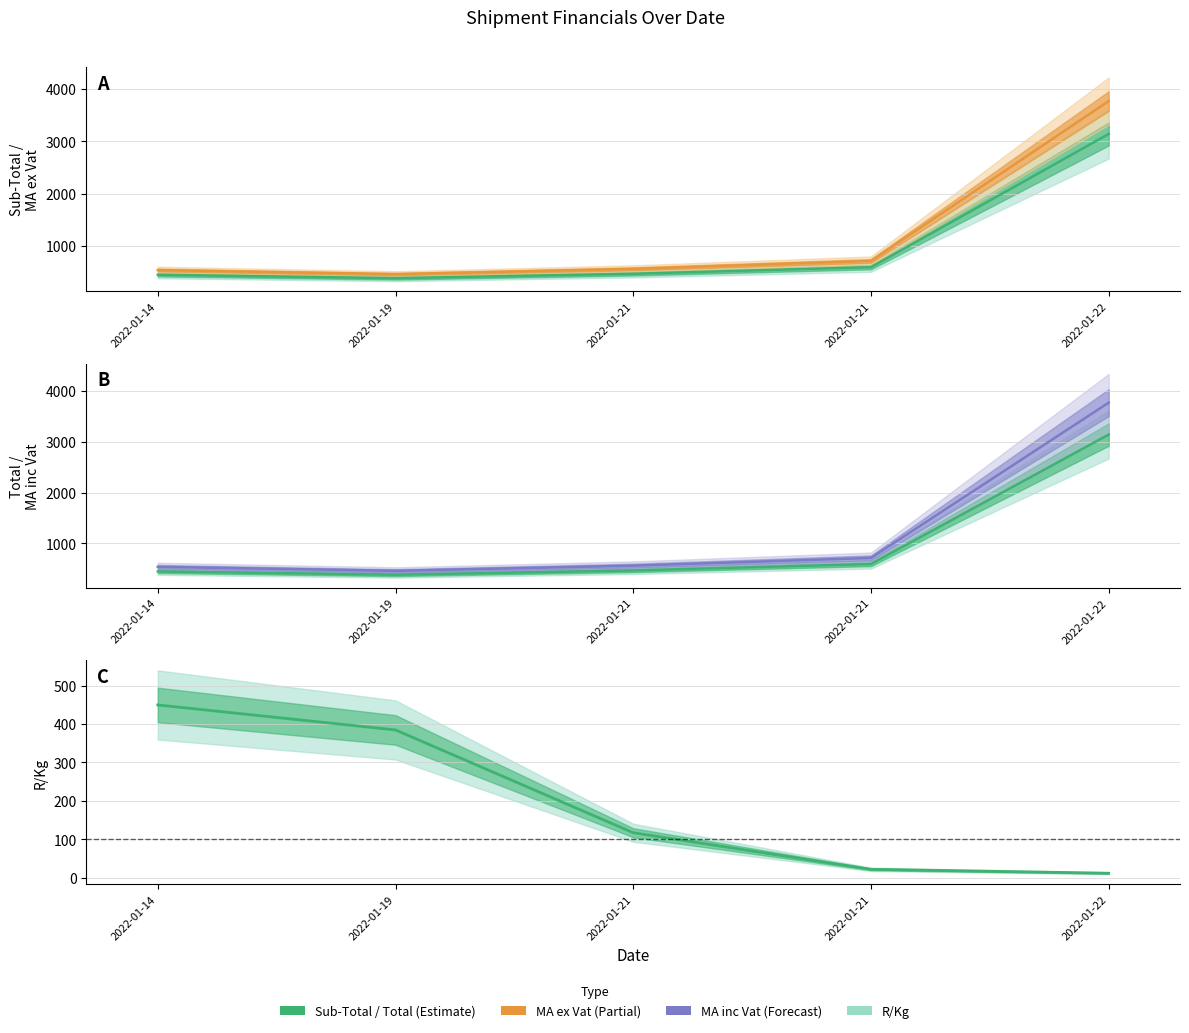

How many data points in Sub-Total are less than 468?

2